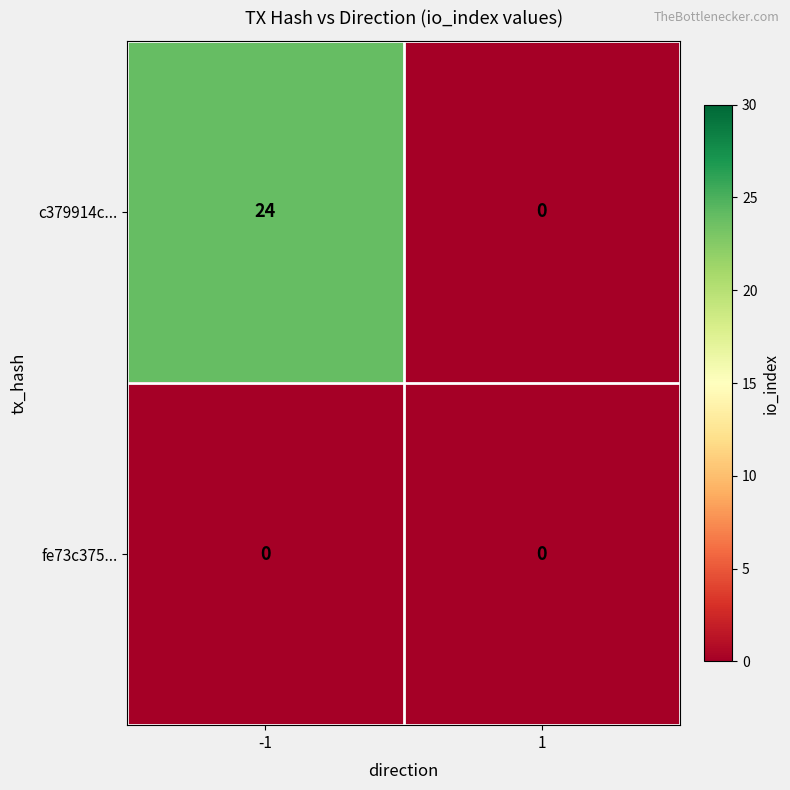

Which series has the largest range (max minus min)?

c379914c...